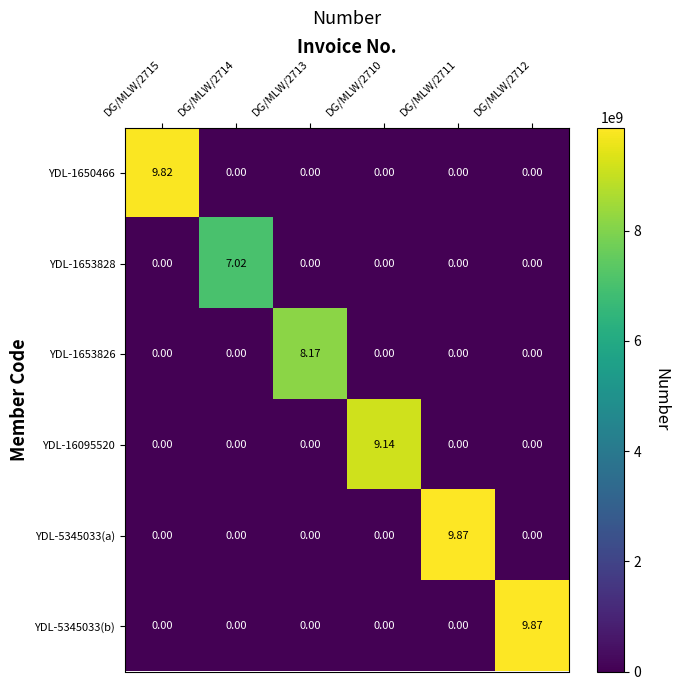

Reading right to left, list all the values displayed in this chart.

YDL-1650466: DG/MLW/2712=0	DG/MLW/2711=0	DG/MLW/2710=0	DG/MLW/2713=0	DG/MLW/2714=0	DG/MLW/2715=10
YDL-1653828: DG/MLW/2712=0	DG/MLW/2711=0	DG/MLW/2710=0	DG/MLW/2713=0	DG/MLW/2714=7	DG/MLW/2715=0
YDL-1653826: DG/MLW/2712=0	DG/MLW/2711=0	DG/MLW/2710=0	DG/MLW/2713=8	DG/MLW/2714=0	DG/MLW/2715=0
YDL-16095520: DG/MLW/2712=0	DG/MLW/2711=0	DG/MLW/2710=9	DG/MLW/2713=0	DG/MLW/2714=0	DG/MLW/2715=0
YDL-5345033(a): DG/MLW/2712=0	DG/MLW/2711=10	DG/MLW/2710=0	DG/MLW/2713=0	DG/MLW/2714=0	DG/MLW/2715=0
YDL-5345033(b): DG/MLW/2712=10	DG/MLW/2711=0	DG/MLW/2710=0	DG/MLW/2713=0	DG/MLW/2714=0	DG/MLW/2715=0